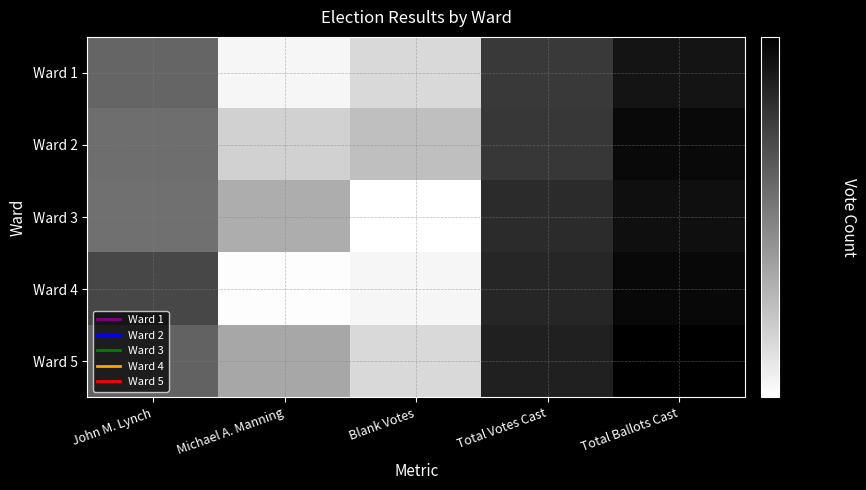

Reading right to left, list all the values displayed in this chart.

Ward 1: Total Ballots Cast=684	Total Votes Cast=518	Blank Votes=166	Michael A. Manning=135	John M. Lynch=383
Ward 2: Total Ballots Cast=733	Total Votes Cast=533	Blank Votes=200	Michael A. Manning=176	John M. Lynch=357
Ward 3: Total Ballots Cast=706	Total Votes Cast=580	Blank Votes=126	Michael A. Manning=228	John M. Lynch=352
Ward 4: Total Ballots Cast=737	Total Votes Cast=602	Blank Votes=135	Michael A. Manning=128	John M. Lynch=474
Ward 5: Total Ballots Cast=791	Total Votes Cast=625	Blank Votes=166	Michael A. Manning=237	John M. Lynch=388